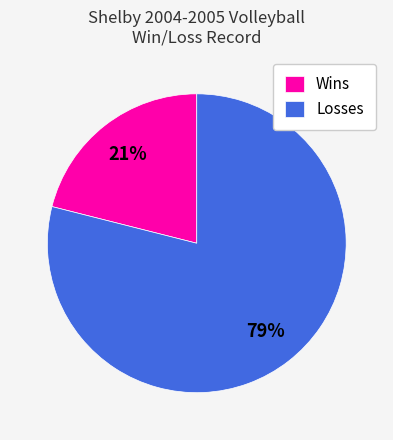

Is it true that Wins is 21% of the pie?

True